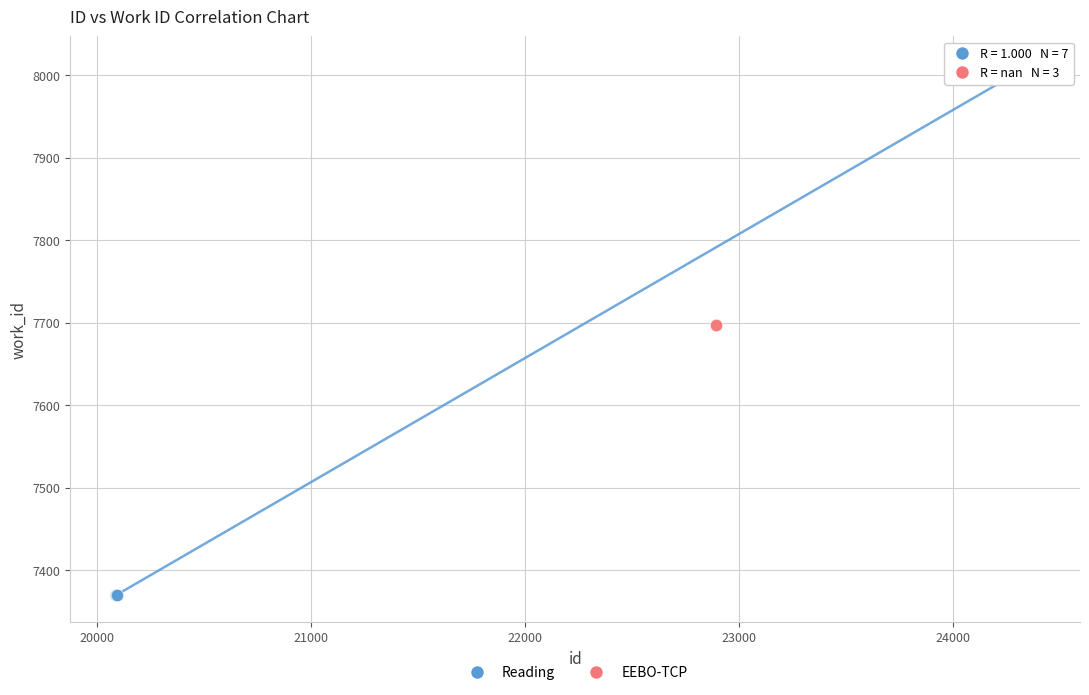

Which series reaches the minimum Y coordinate?

Reading